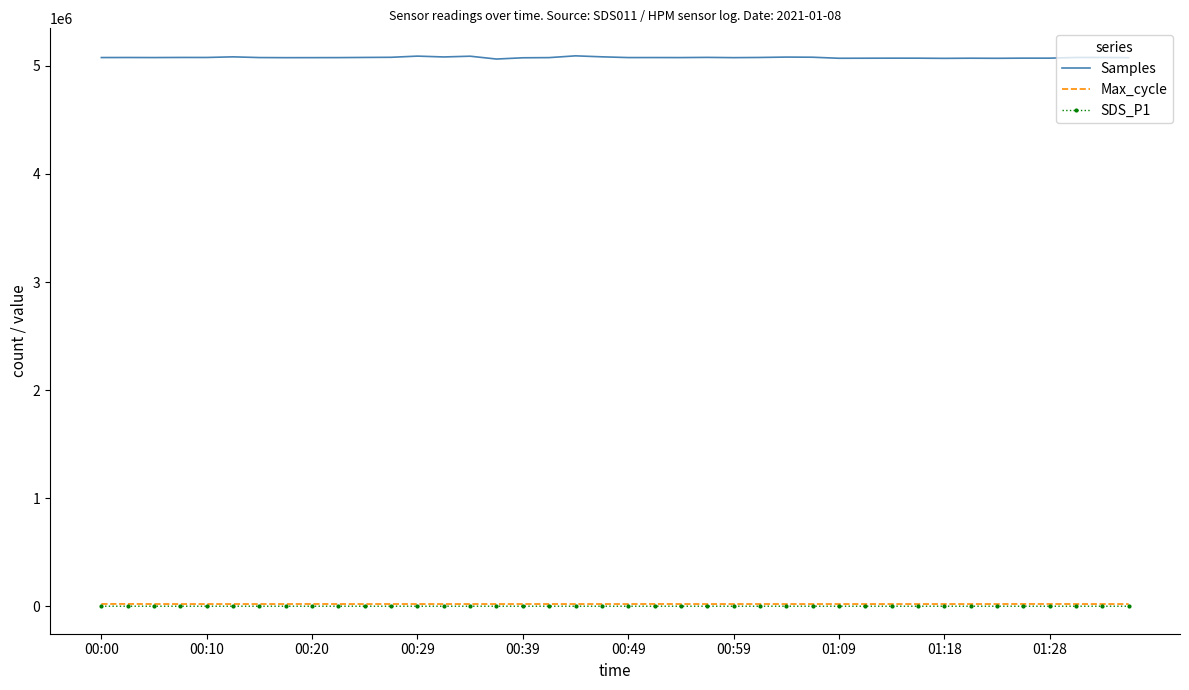

Which series has the largest range (max minus min)?

Samples